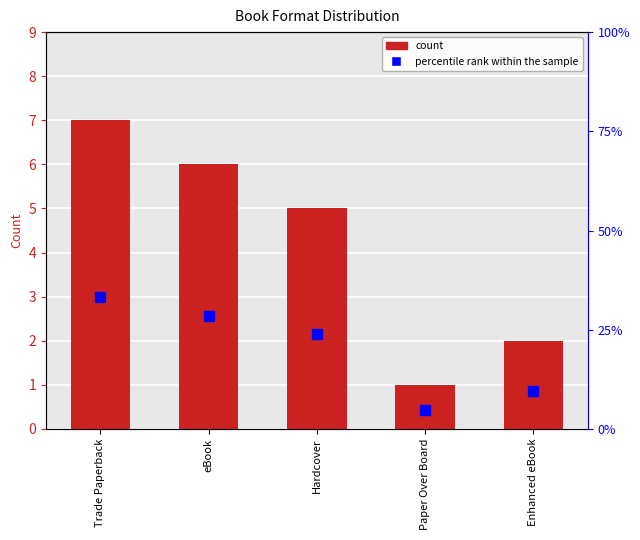

Reading left to right, extract all data points from this chart.

count: Trade Paperback=7.0	eBook=6.0	Hardcover=5.0	Paper Over Board=1.0	Enhanced eBook=2.0
percentile rank within the sample: Trade Paperback=33.3	eBook=28.6	Hardcover=23.8	Paper Over Board=4.8	Enhanced eBook=9.5